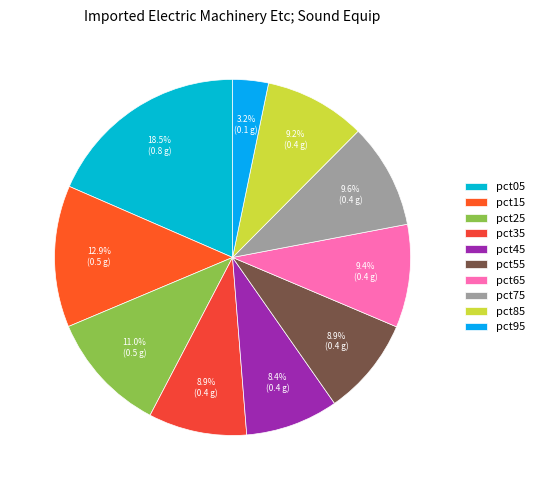

Count the number of slices in the pie.

10